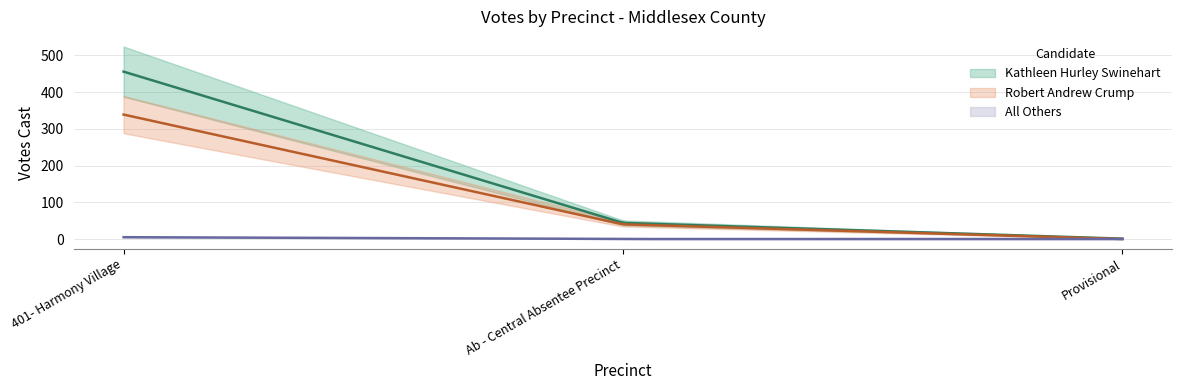

Is it true that Robert Andrew Crump equals 16 at Ab - Central Absentee Precinct?

False